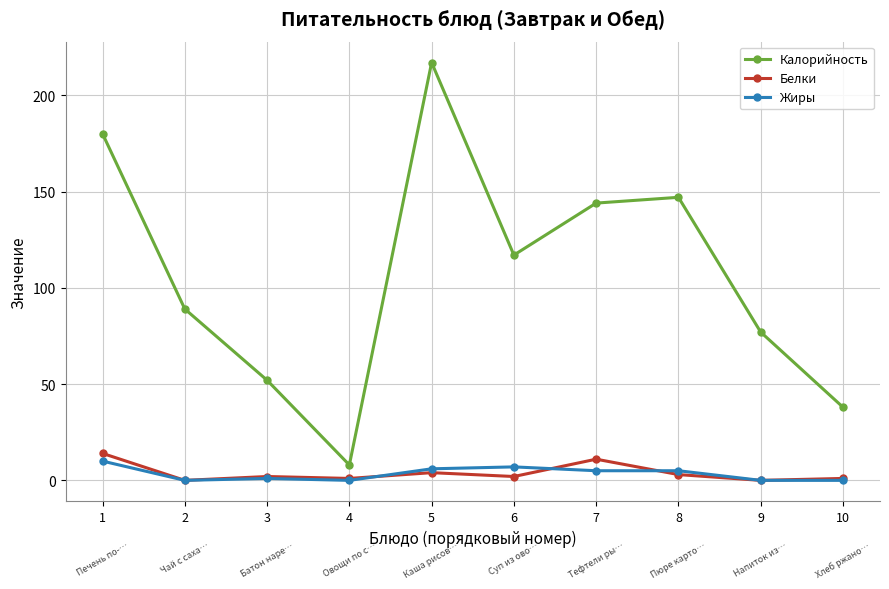

What is the greatest value displayed?

217